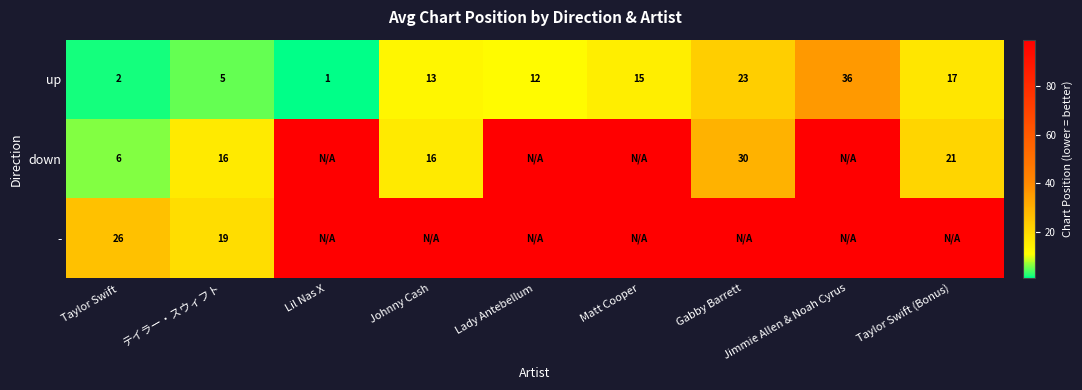

What is the spread (max minus min) of values at Taylor Swift?

24